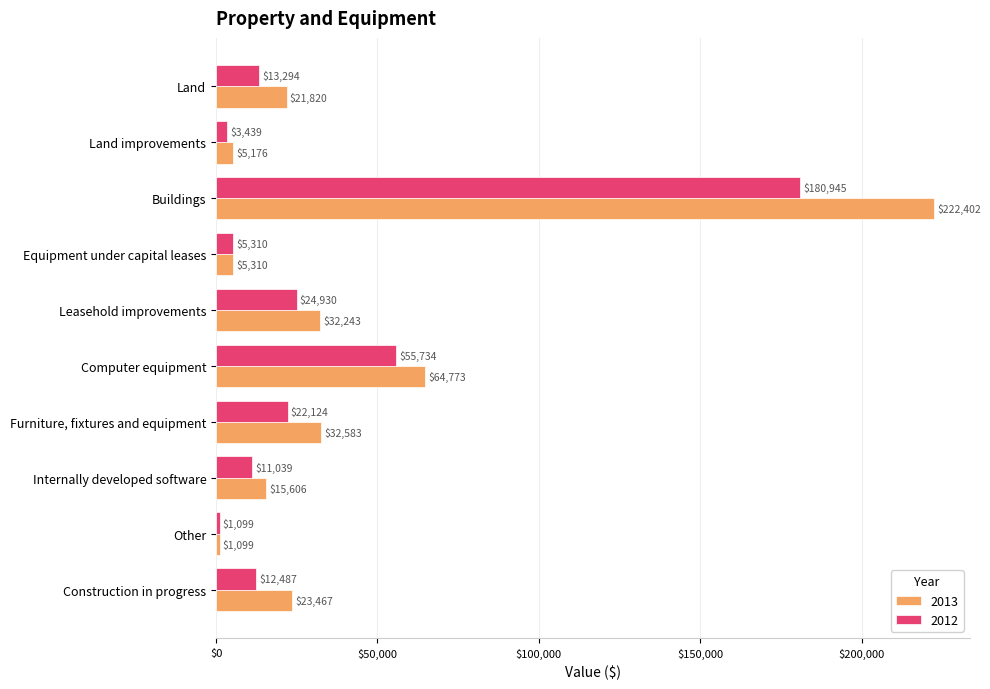

Which category has the highest value in the 2013 series?

Buildings